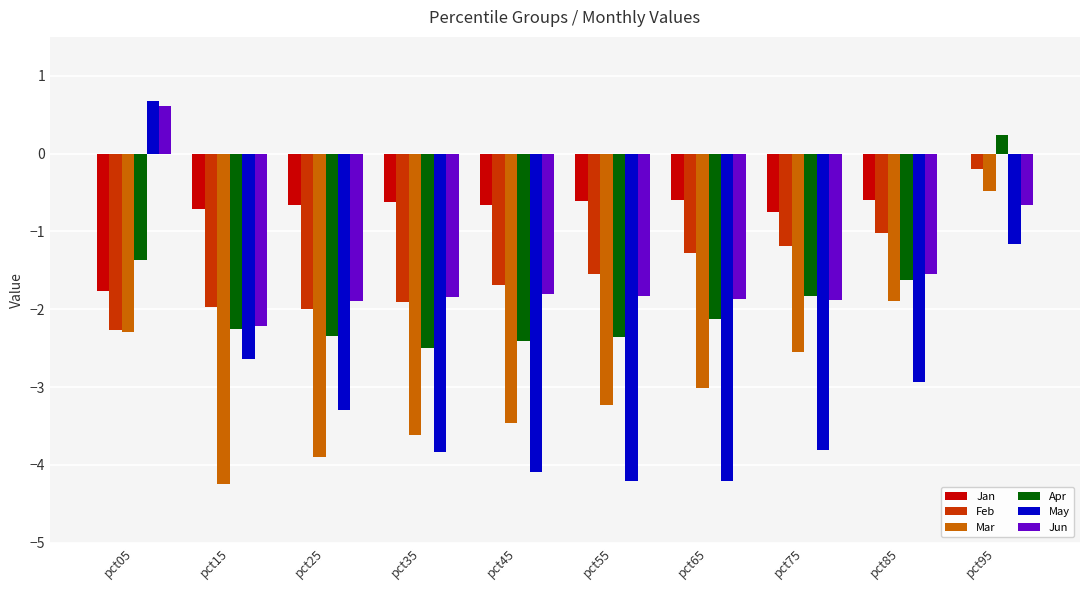

Read the May value at pct15.

-2.6